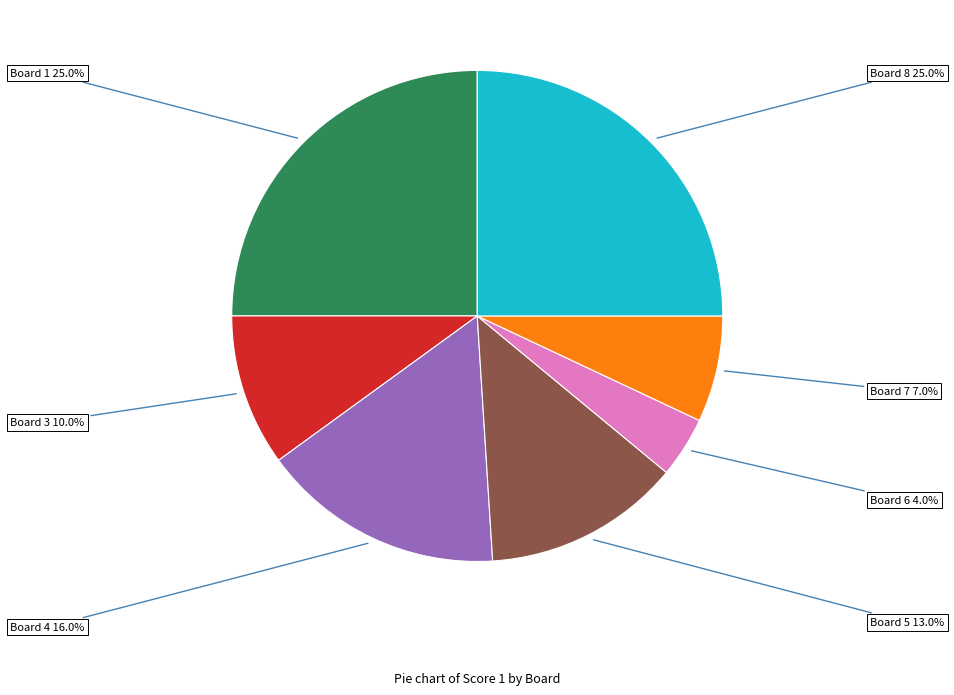

Is there any slice that represents more than half of the pie?

No